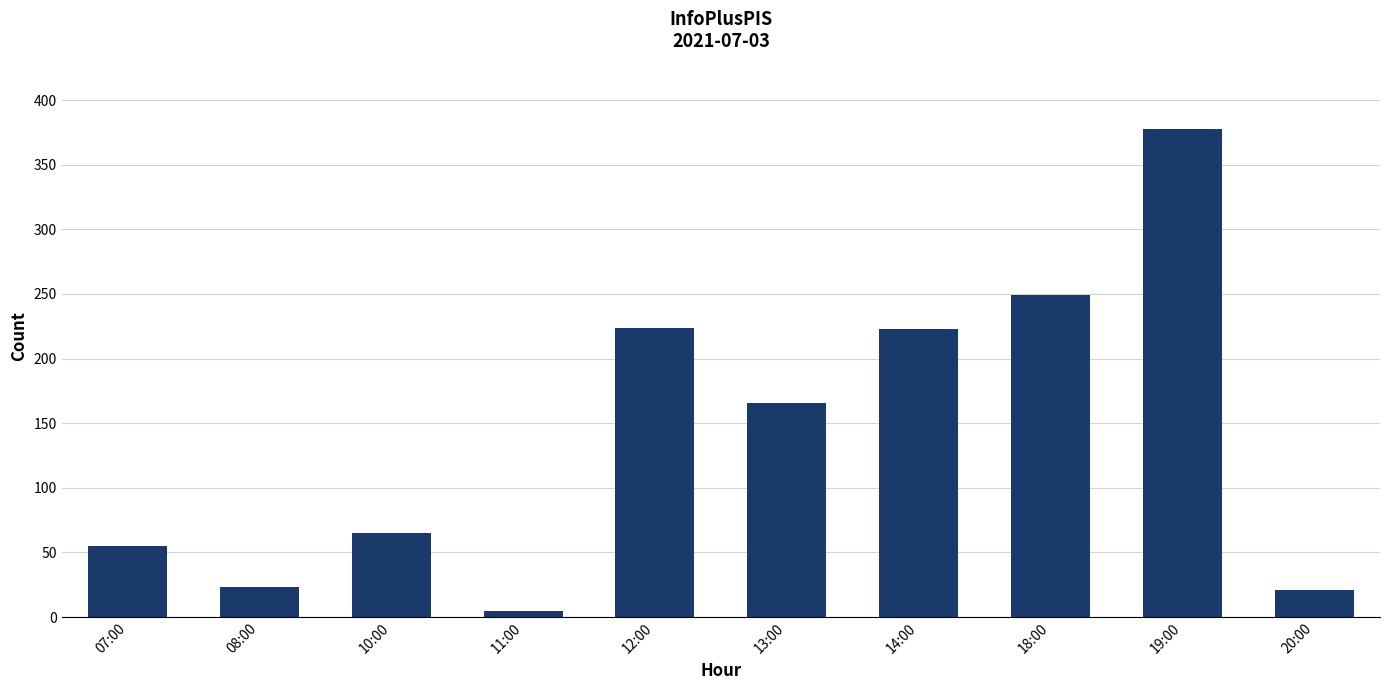

What value does the data have at 18:00, to the nearest 50?

250